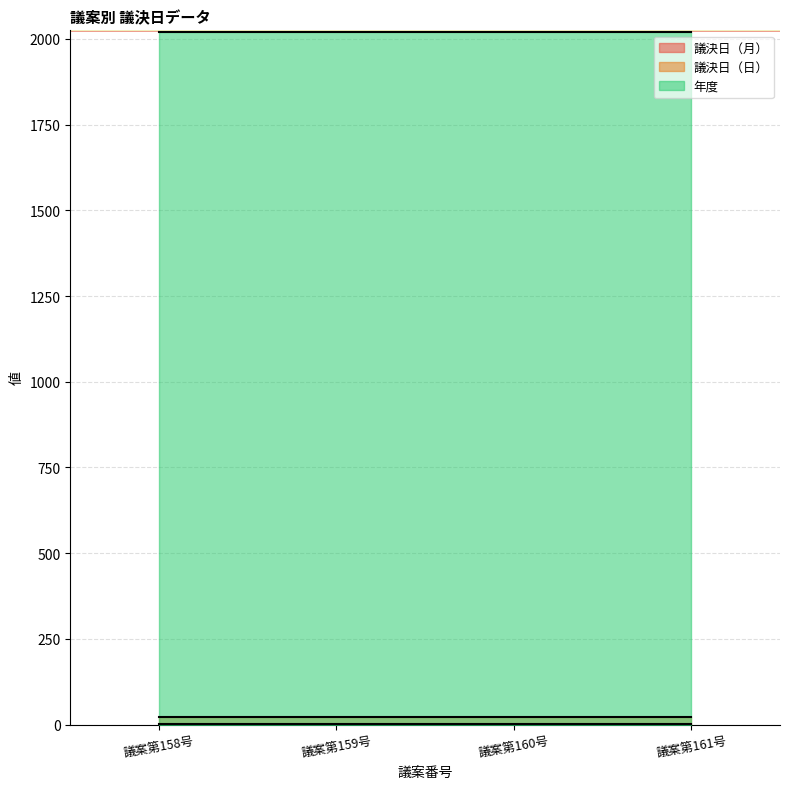

What is the smallest value displayed?

2